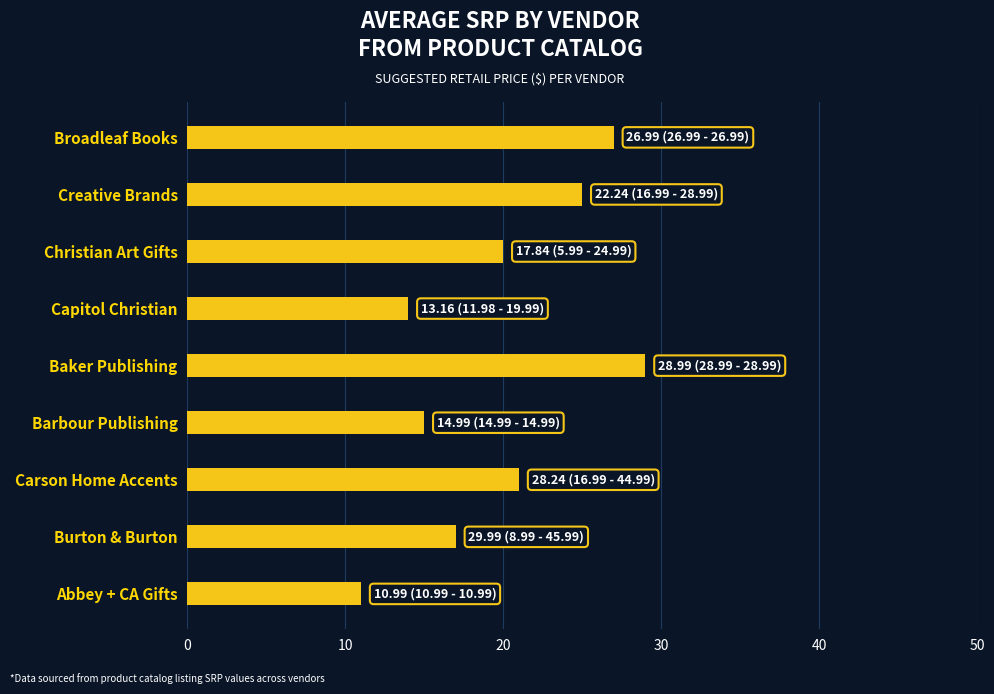

What is the approximate value at Capitol Christian?

14.0